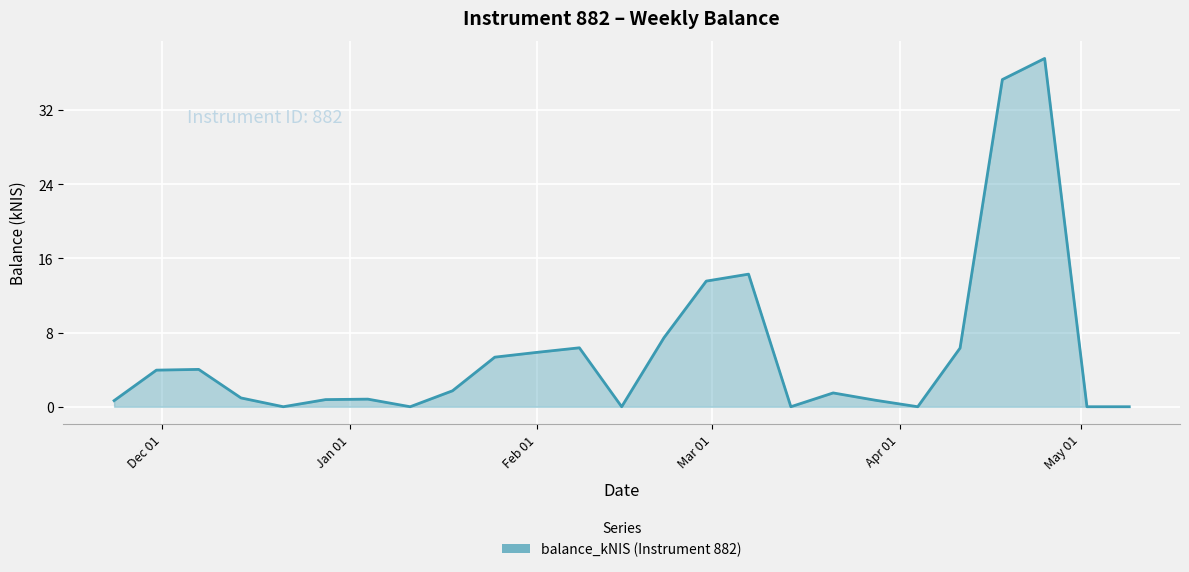

What is the maximum value shown in the chart?

37.6